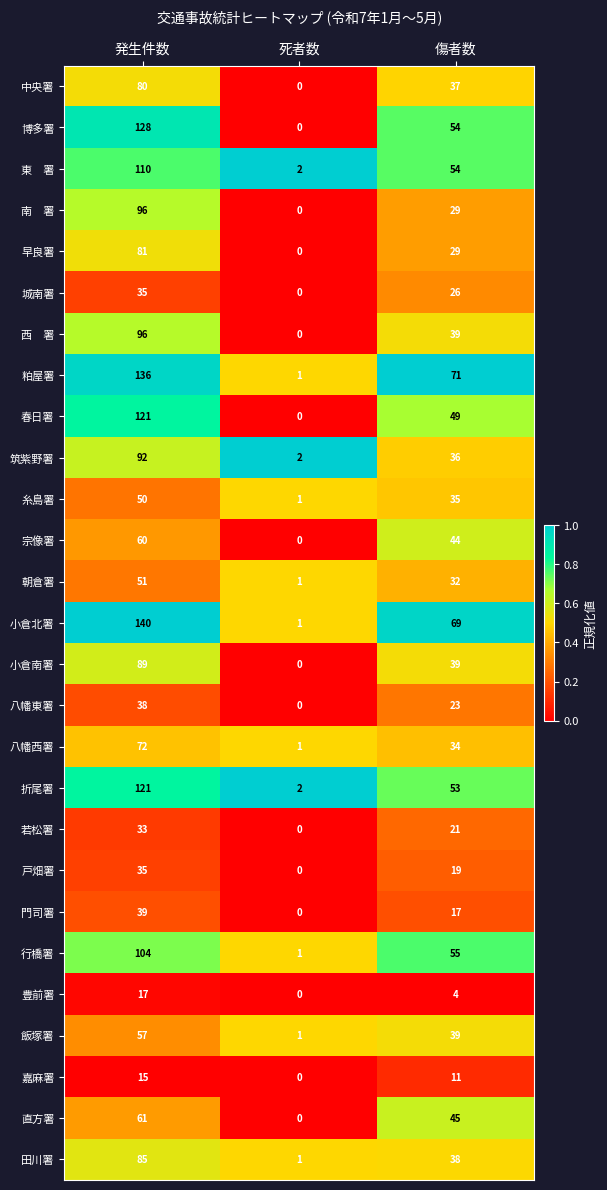

Between 死者数 and 傷者数, which series saw the biggest shift?

粕屋署